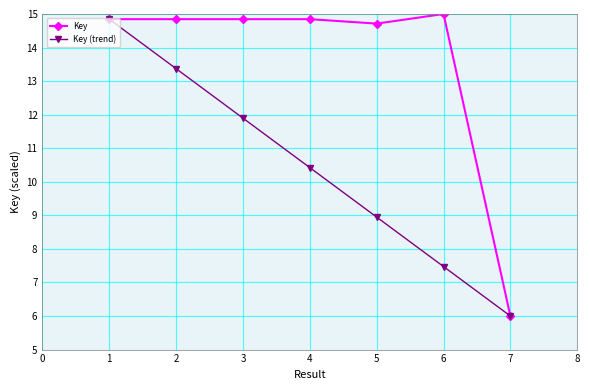

What is the spread (max minus min) of values at 1?

0.0